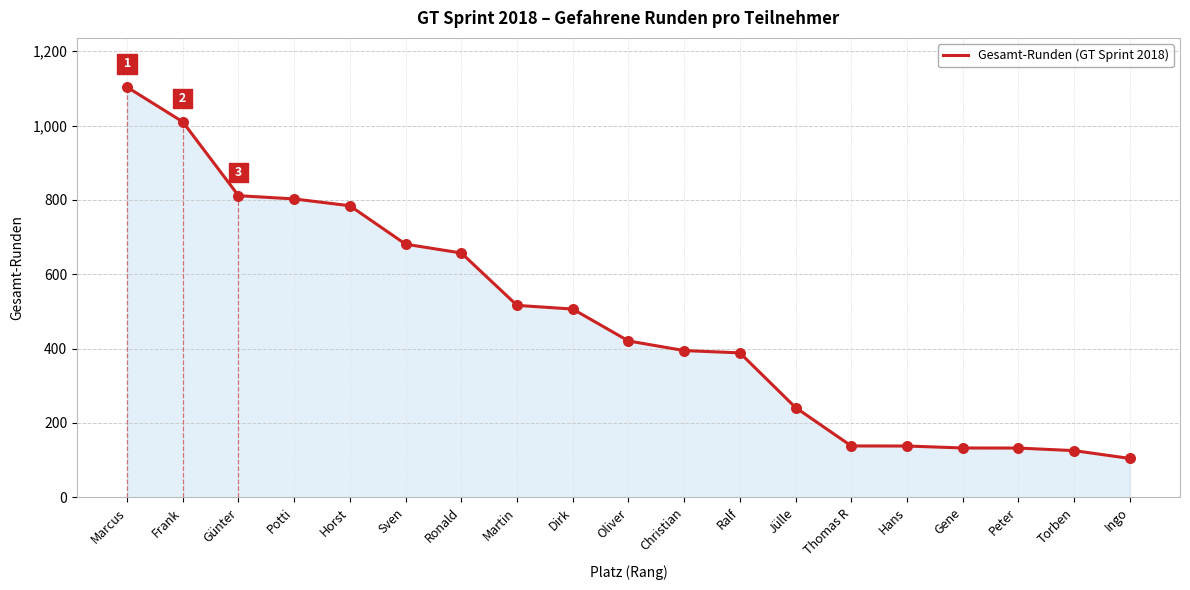

Approximately how many times larger is the value at Oliver compared to Horst?

0.5